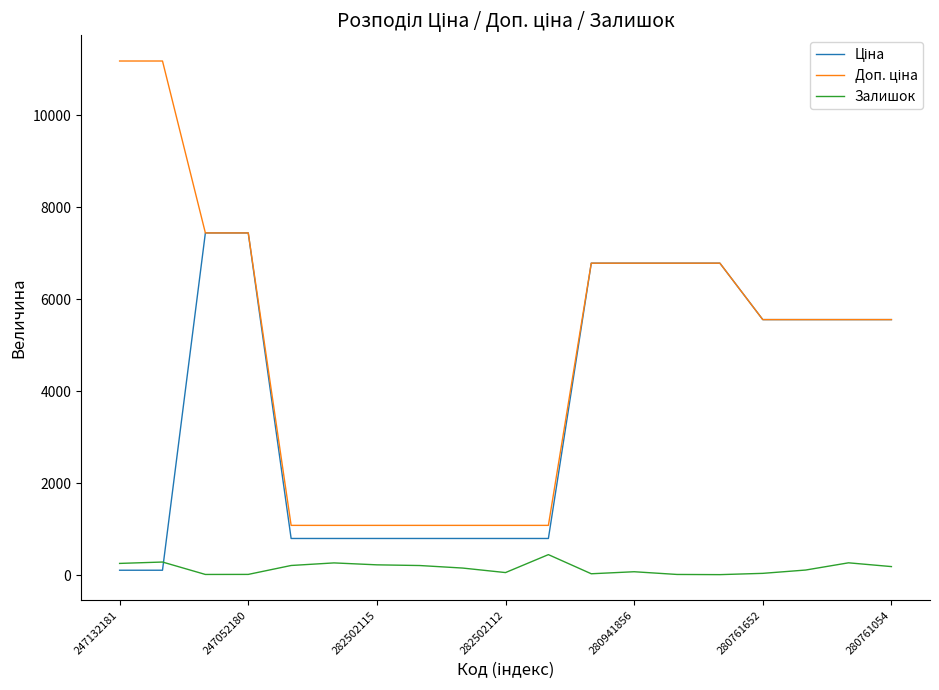

What is the greatest value displayed?

11182.0